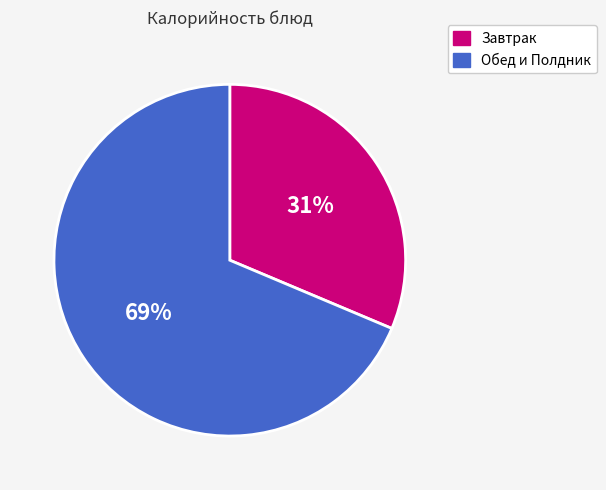

To the nearest percent, what is the average slice percentage?

50%